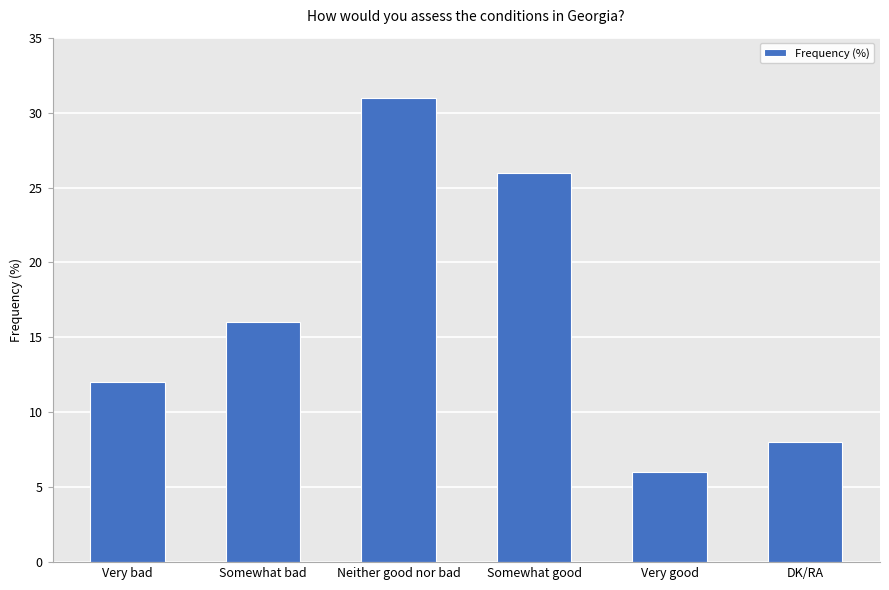

The chart shows a value of 16 at Somewhat bad. True or false?

True